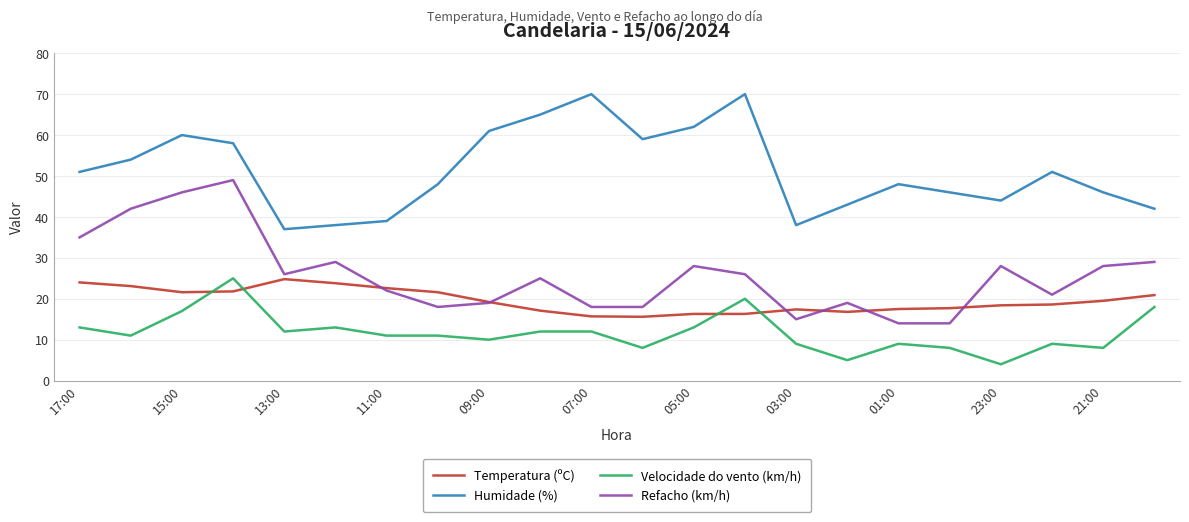

How many series are shown in this chart?

4